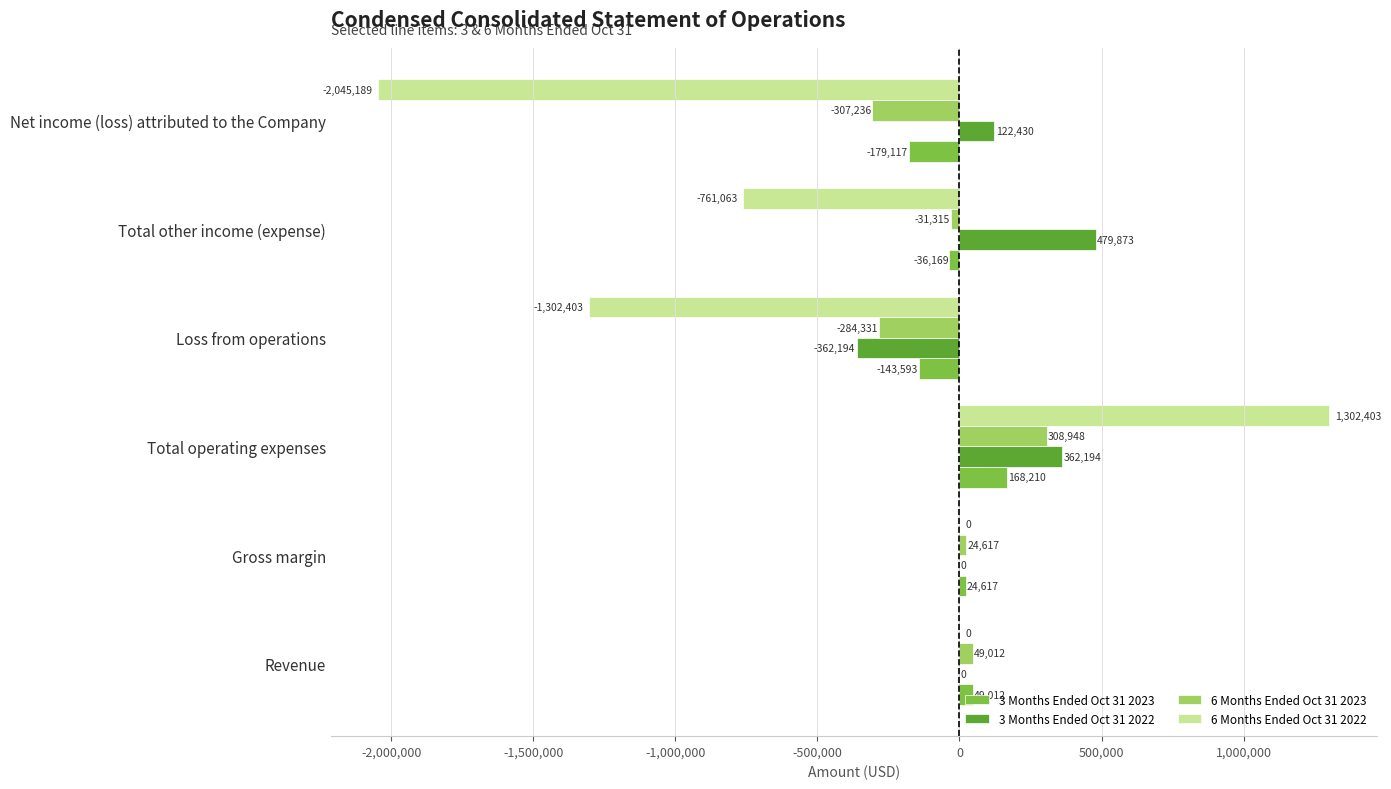

What is the sum of all 3 Months Ended Oct 31 2023 values?

-117040